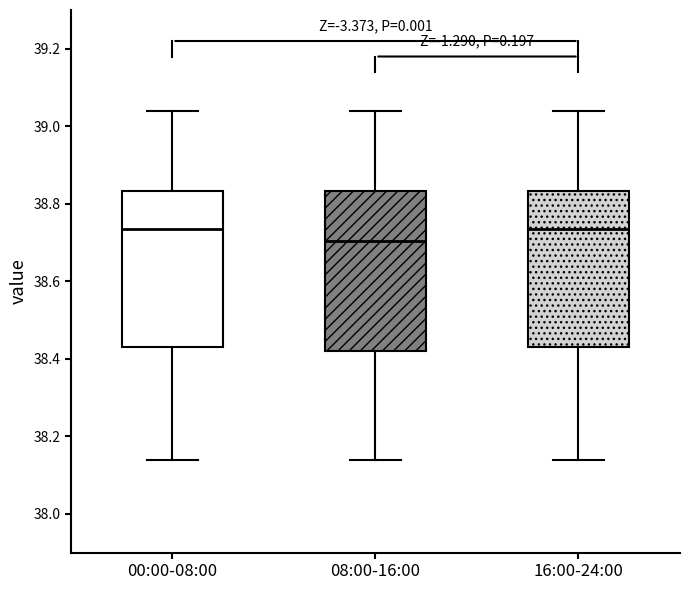

Where is the lower edge of the box for 00:00-08:00 on the y-axis? The values are not printed on the chart, so give them approximately, as read against the axis.

38.44